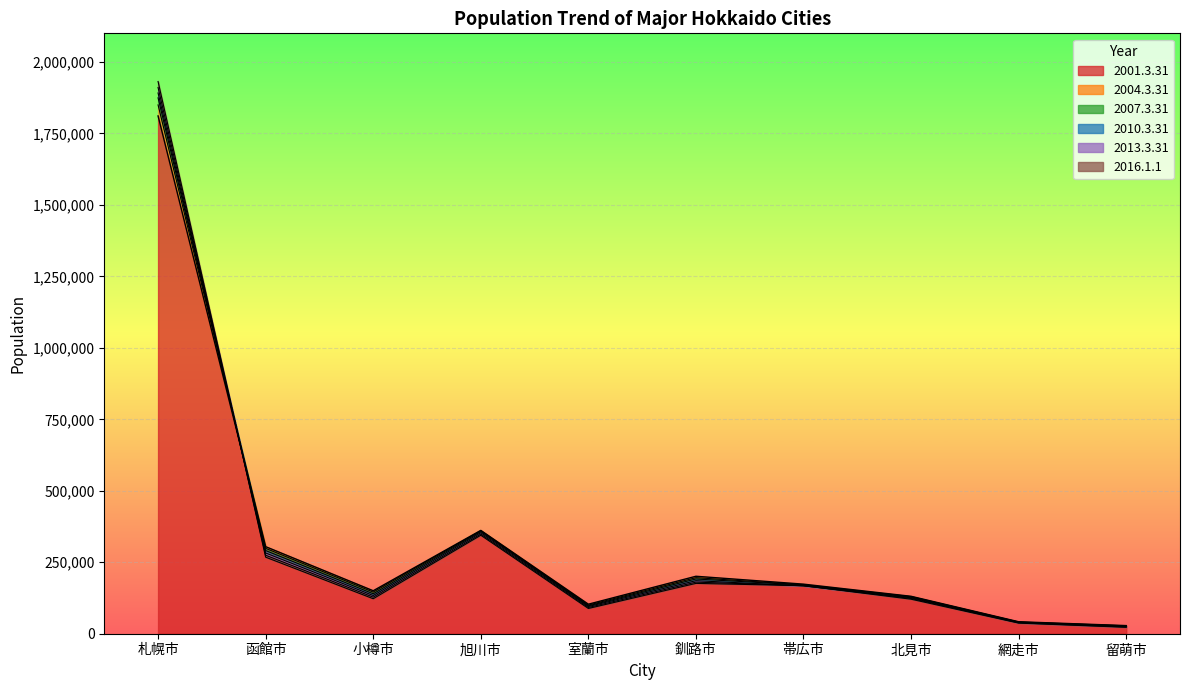

True or false: 2010.3.31 and 2001.3.31 intersect in this chart.

True